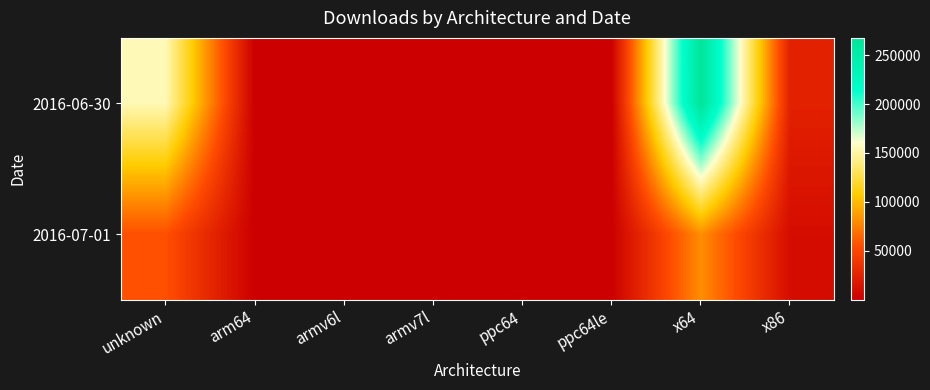

List the series in order of their overall mean, lowest first.

2016-07-01, 2016-06-30